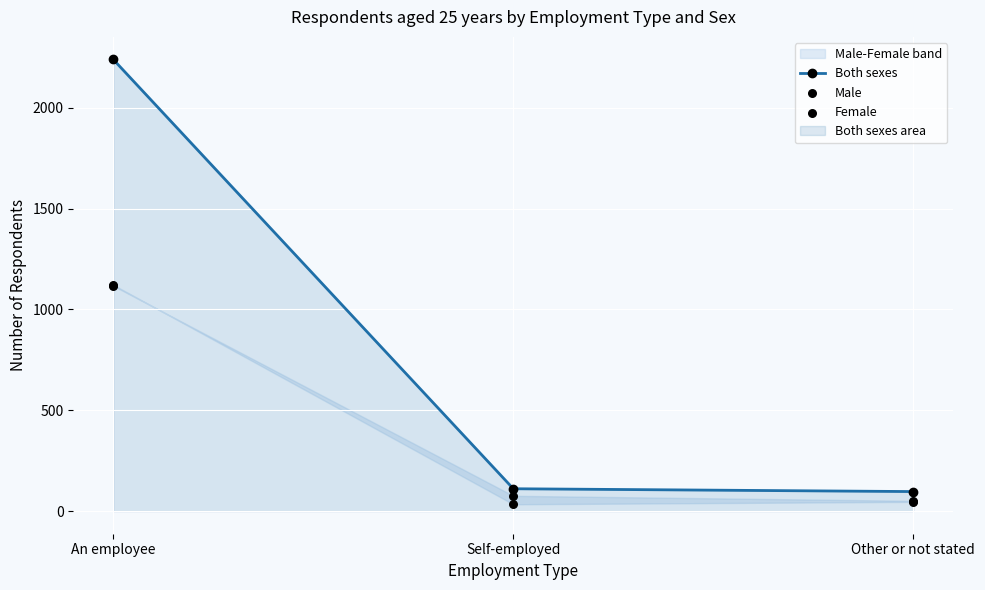

Which series has the largest total across all categories?

Both sexes